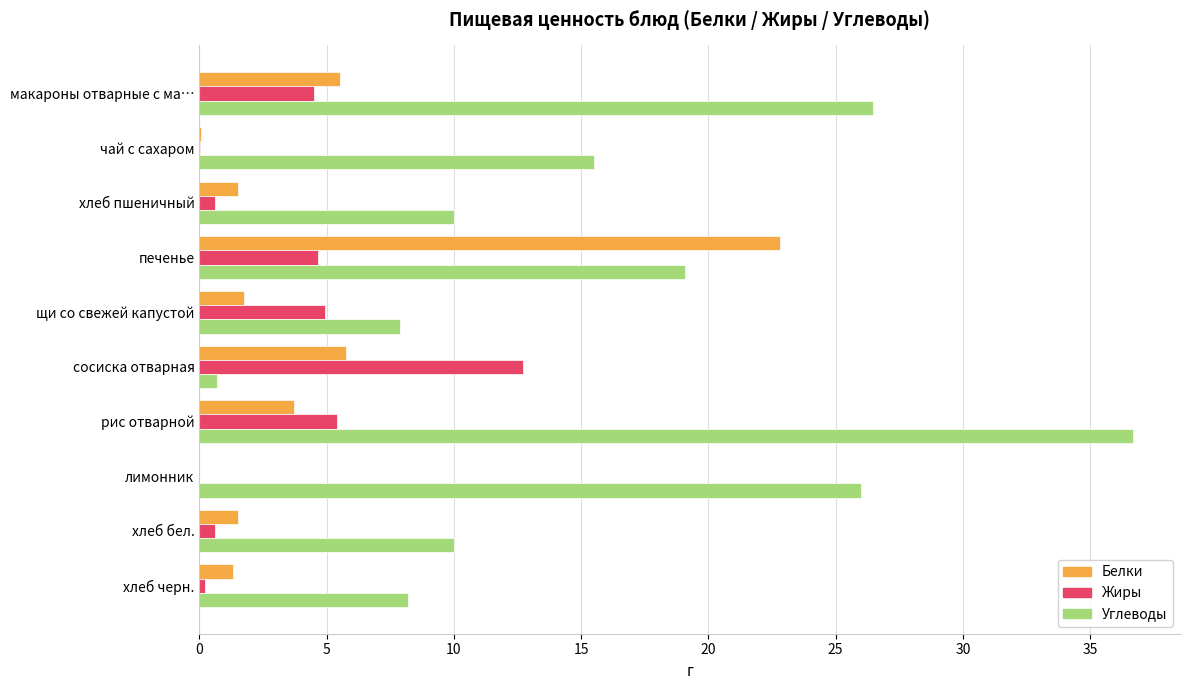

At which label is Углеводы closest to 18?

печенье